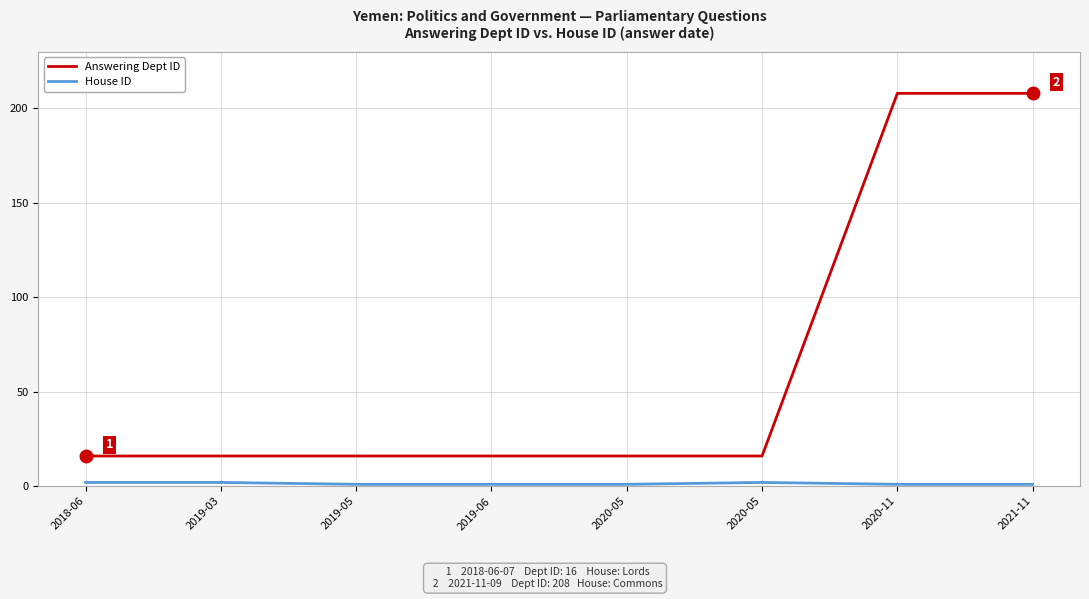

Does the chart display data point markers on the line(s)?

No